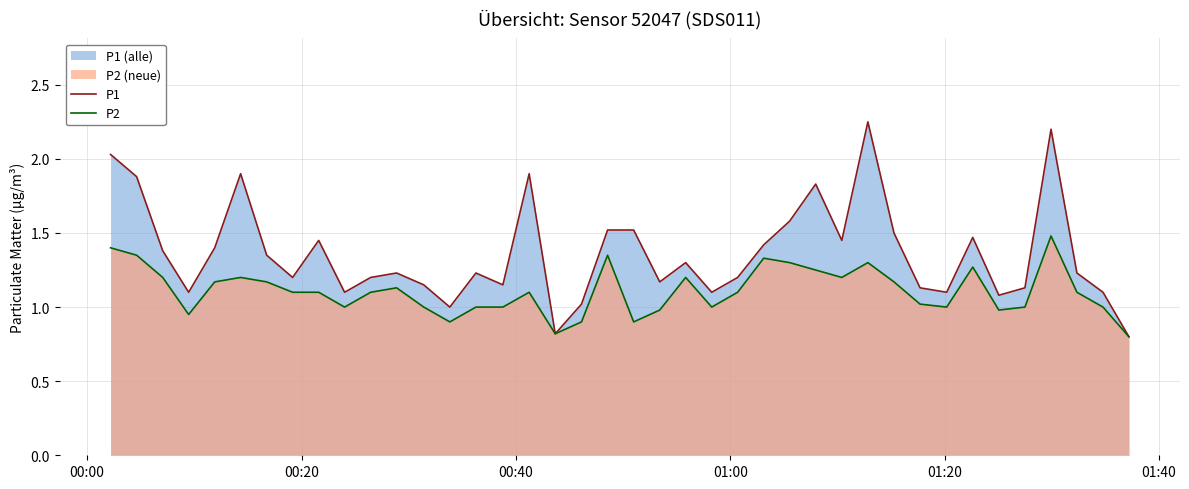

Which series has the widest spread of values?

P1